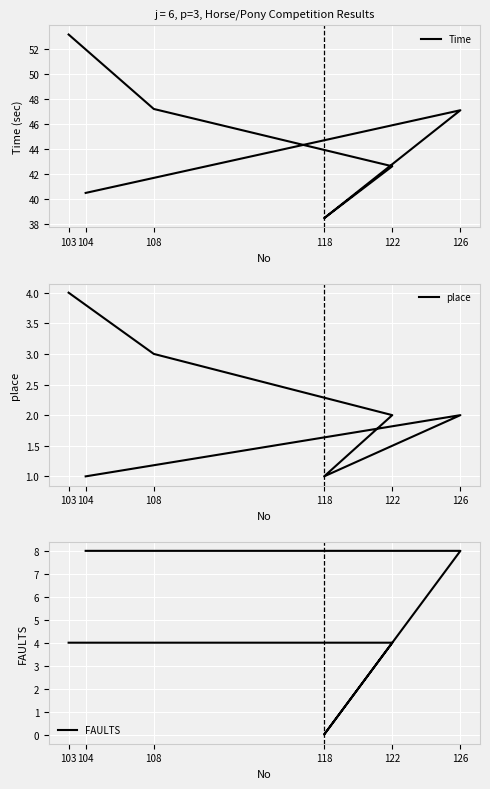

At which label does place reach its minimum?

104